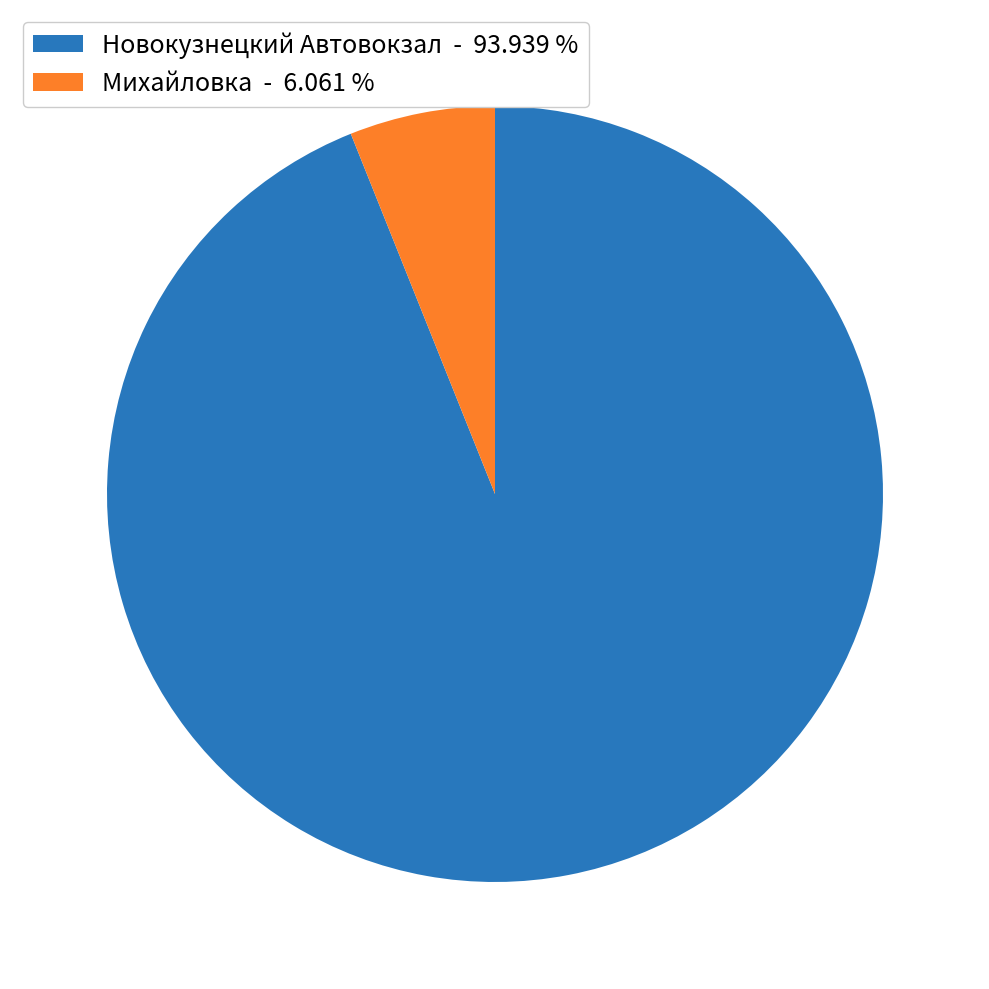

Do Михайловка and Новокузнецкий Автовокзал together represent more than half of the pie?

Yes